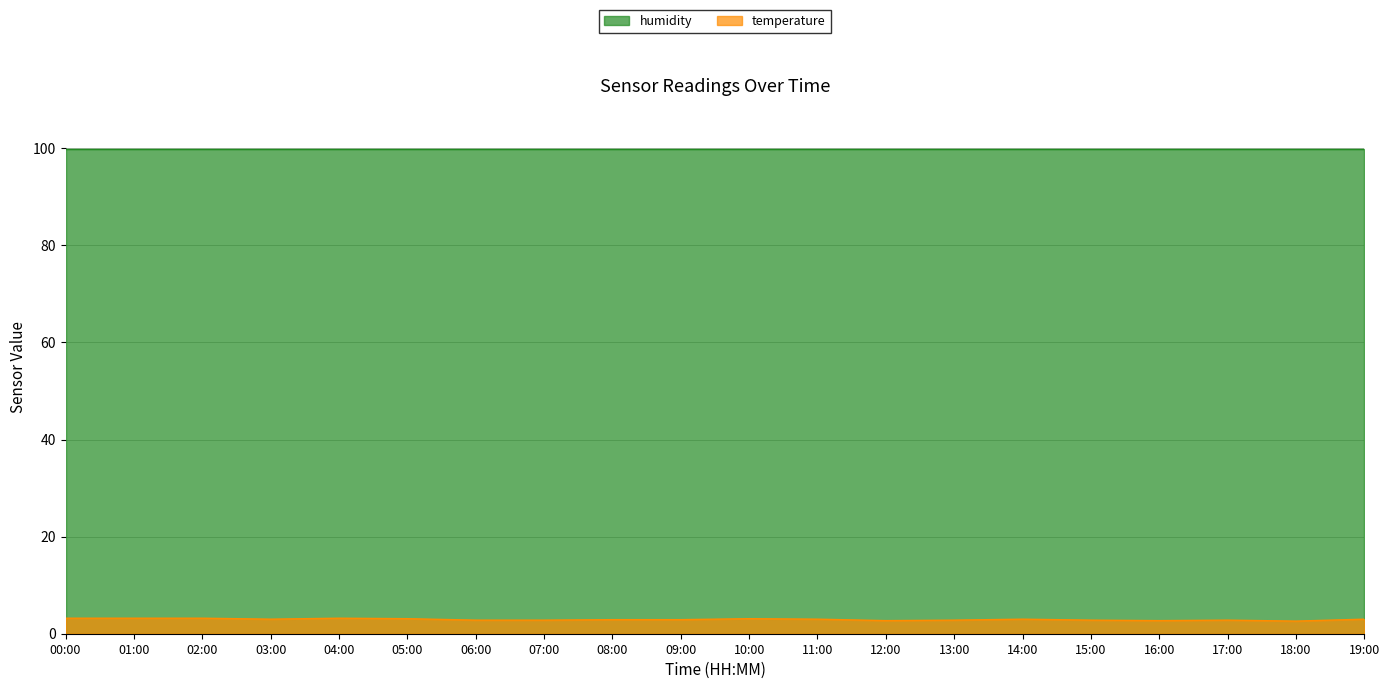

Where does the data first go above 3?

00:00